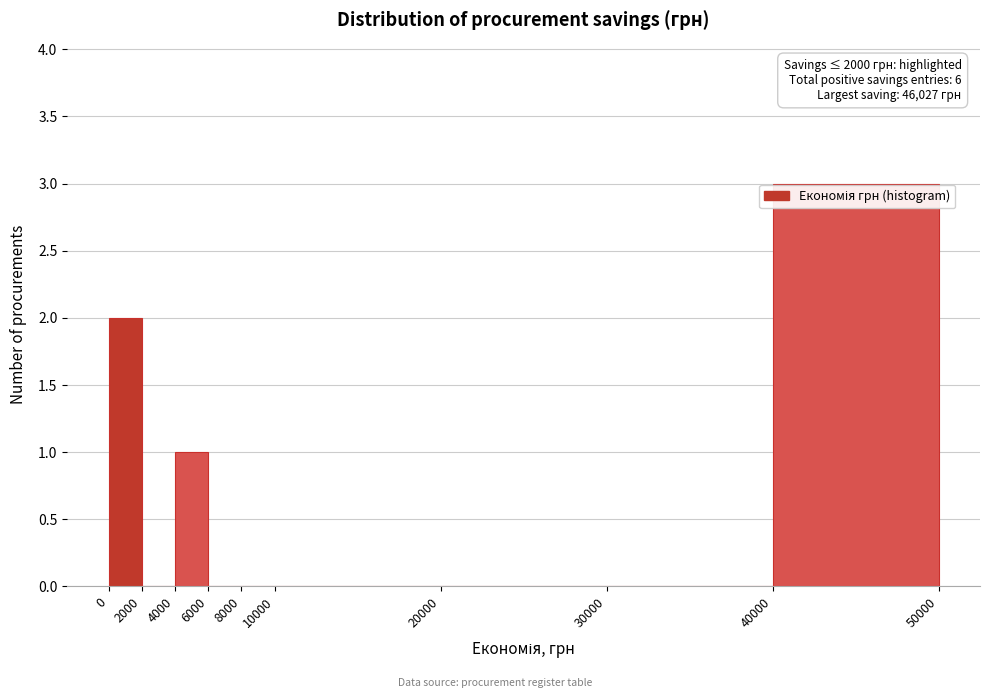

Over which range of the x-axis is the bar tallest?

40000 to 50000